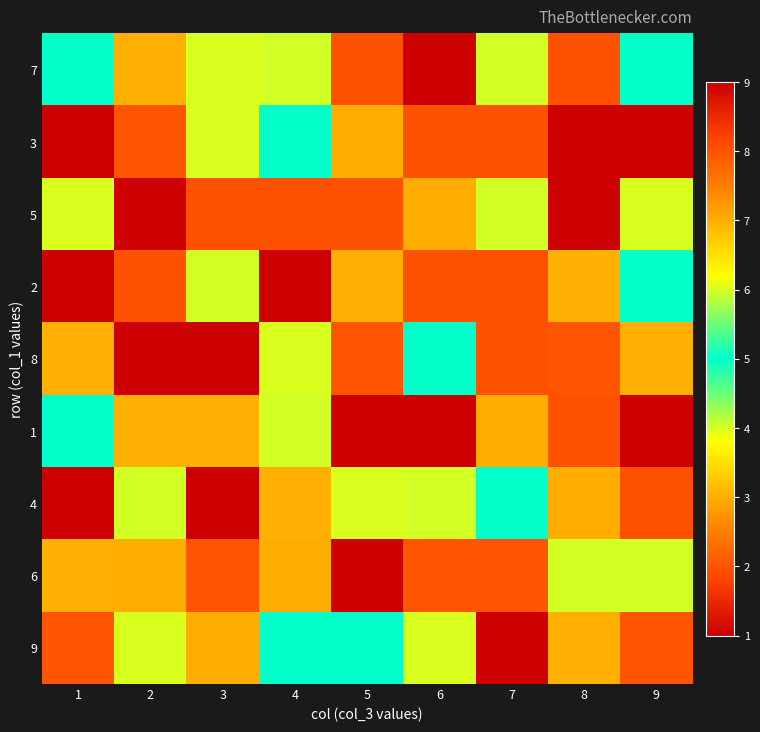

Count the number of data series in this chart.

9